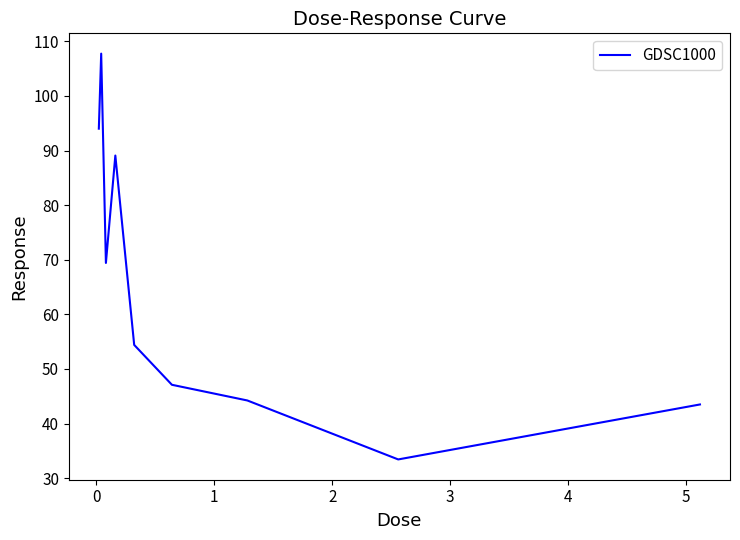

What is the difference between the maximum and minimum values?

74.3